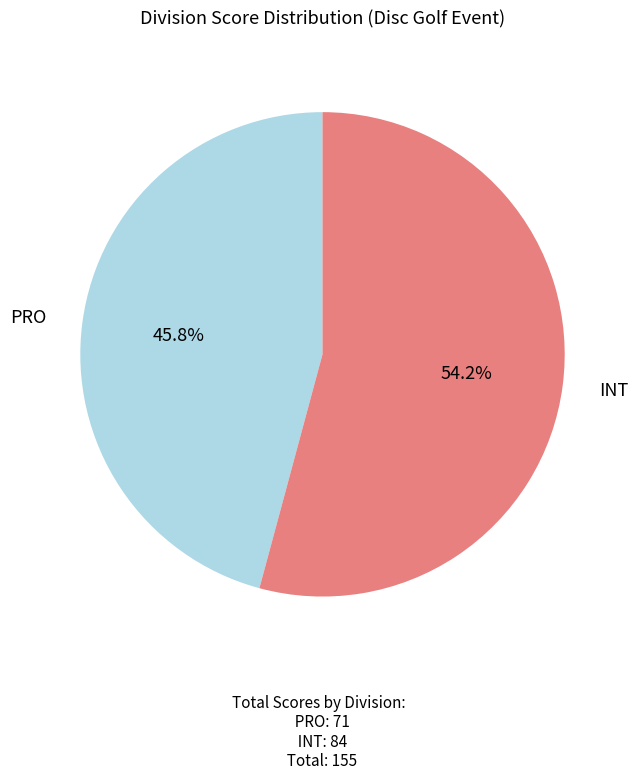

Which category accounts for the majority?

INT